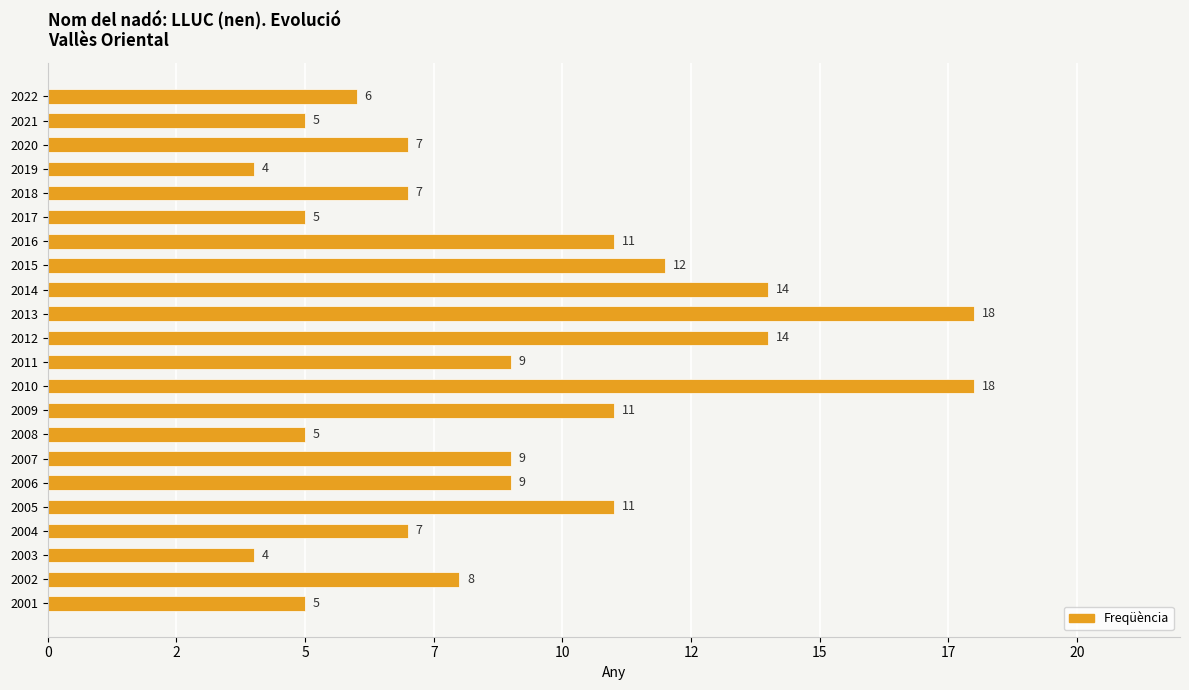

Are the bars horizontal?

Yes